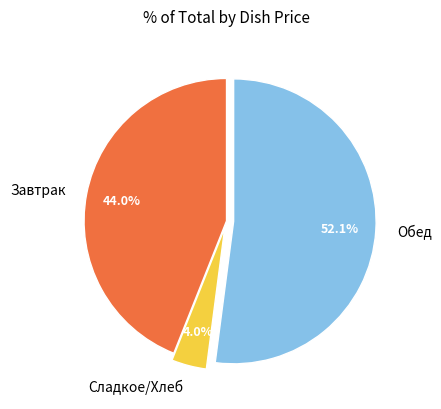

Is there a majority slice in this chart?

Yes